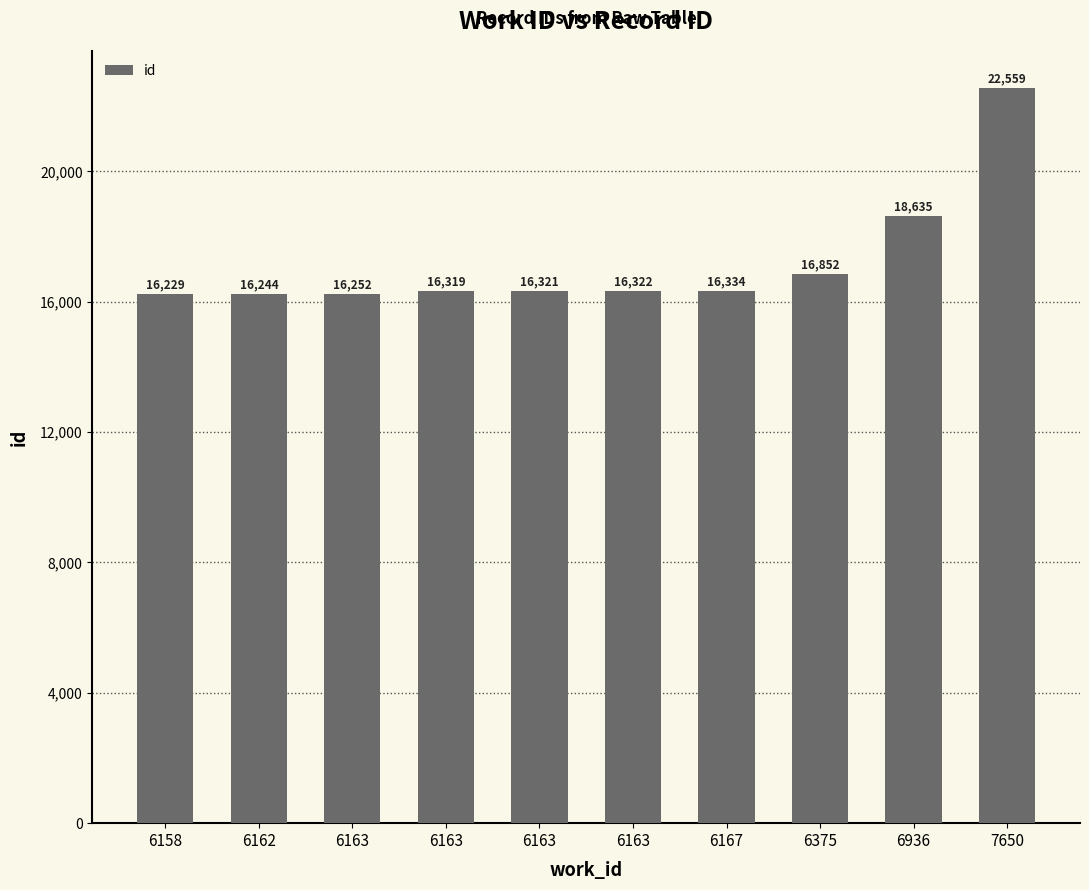

How many categories are shown in the chart?

10